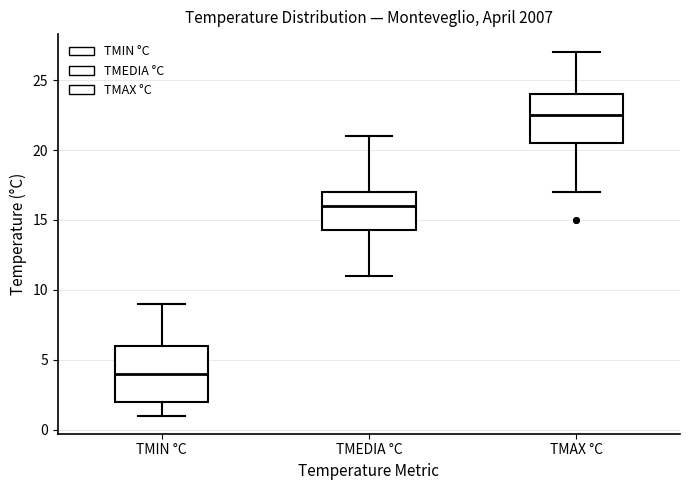

Reading left to right, read every box against the y-axis: the position of its median line, the range the box covers, and the ends of its whiskers. The values are not printed on the chart, so give them approximately, as read against the axis.

TMIN °C: median 4.0, box 2.0 to 6.0, whiskers 1.0 to 9.0
TMEDIA °C: median 16.0, box 14.5 to 17.0, whiskers 11.0 to 21.0
TMAX °C: median 22.5, box 20.5 to 24.0, whiskers 17.0 to 27.0